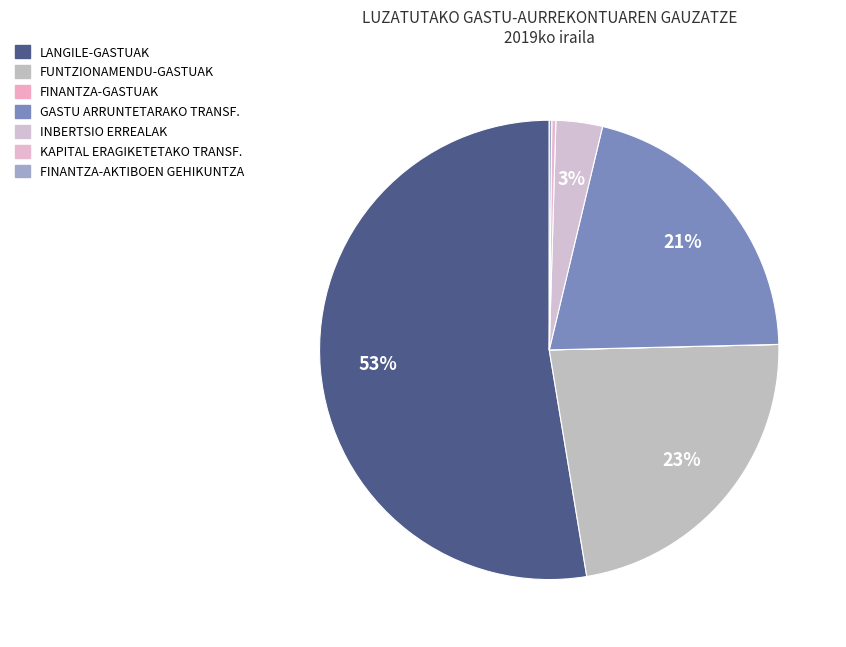

What is the ratio of the value at GASTU ARRUNTETARAKO TRANSF. to the value at FINANTZA-AKTIBOEN GEHIKUNTZA?

118.3